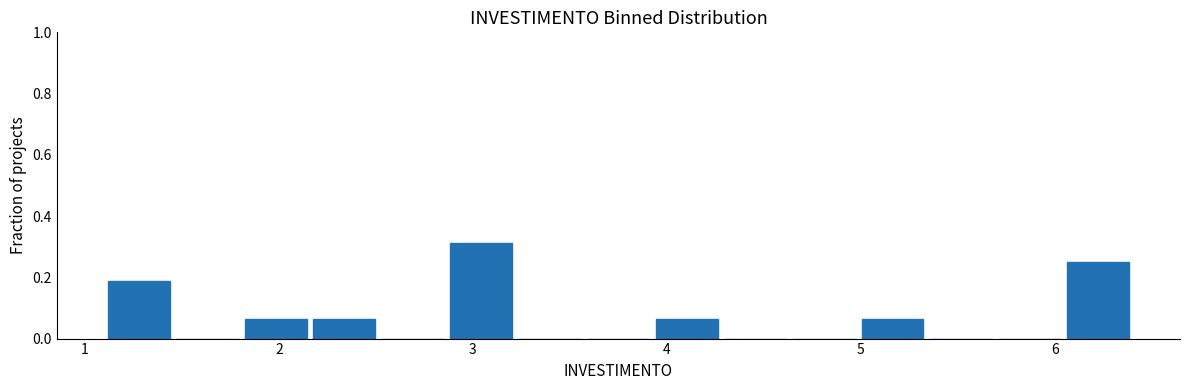

Around what value on the x-axis is the tallest bar? Give the approximate position of its centre, as read against the axis.

3.0